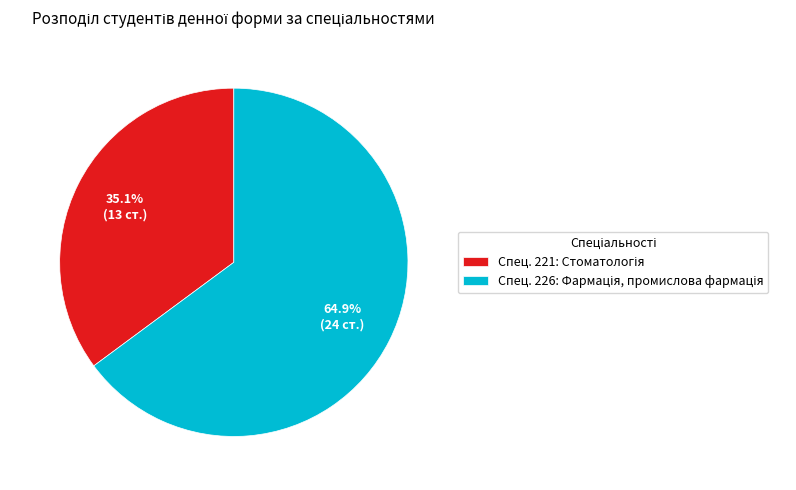

Is there a majority slice in this chart?

Yes